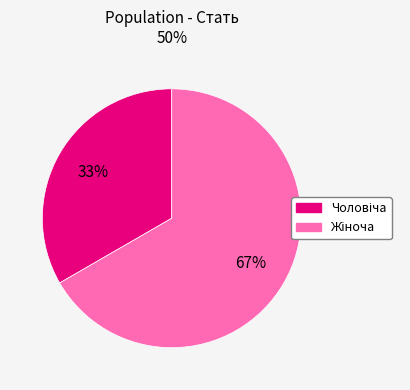

Does any single category account for the majority?

Yes